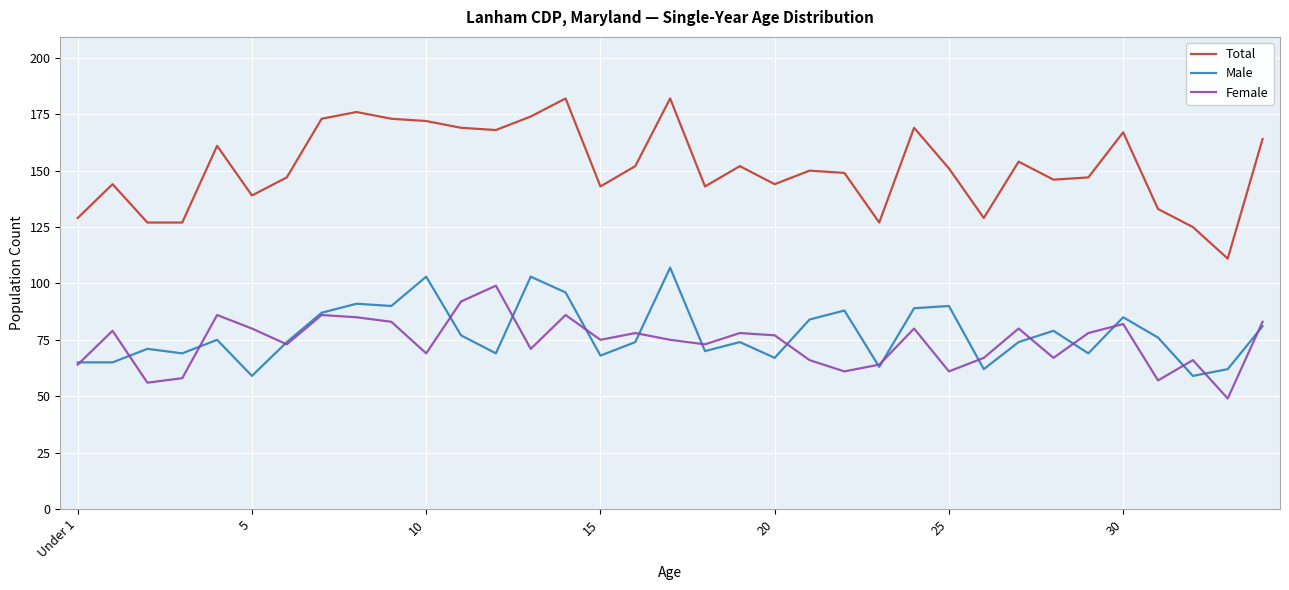

What is the maximum value shown in the chart?

182